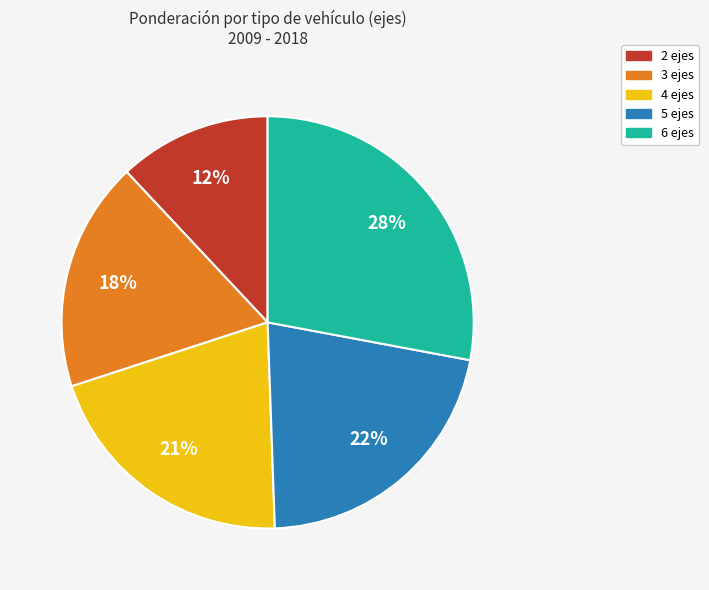

Is there any slice that represents more than half of the pie?

No